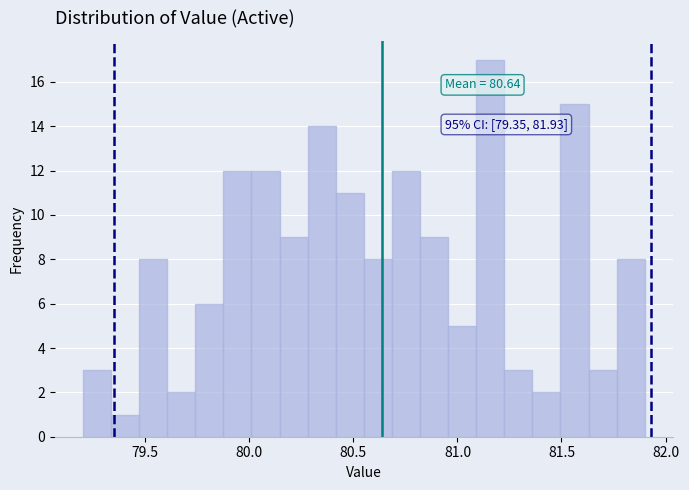

Around what value on the x-axis is the tallest bar? Give the approximate position of its centre, as read against the axis.

81.15